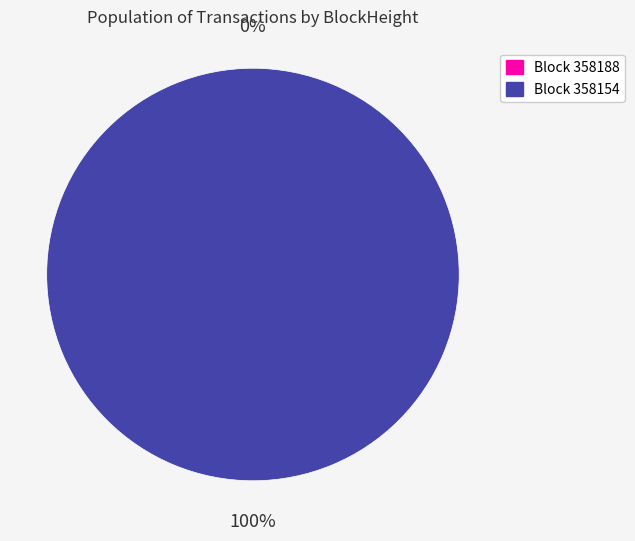

Which slice is the largest?

358154